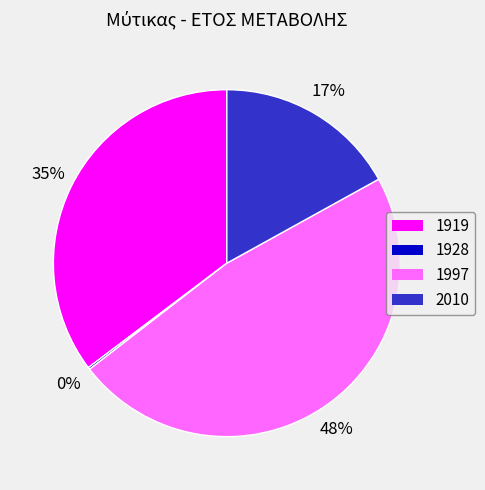

Is 1919 the majority of the pie?

No